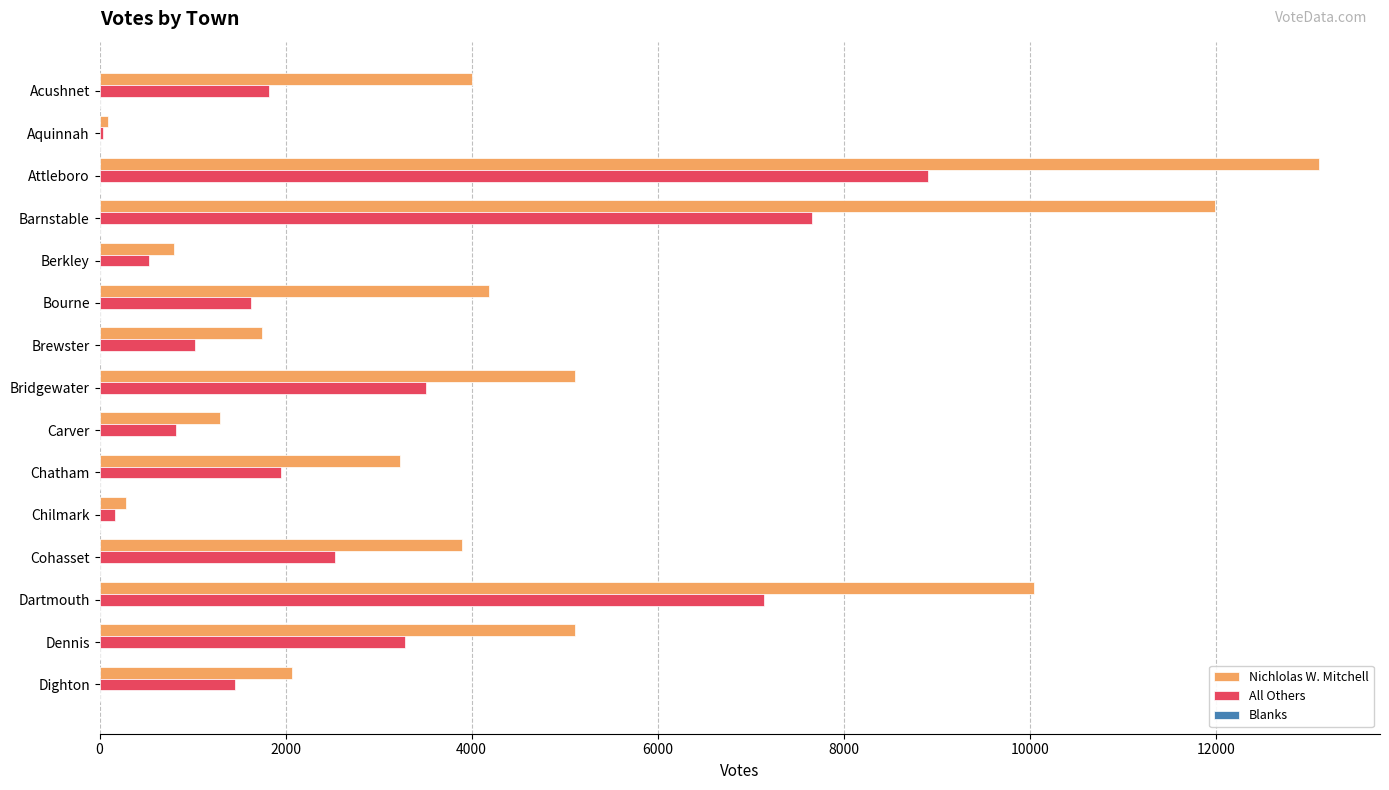

At which category is the sum across all series the highest?

Attleboro